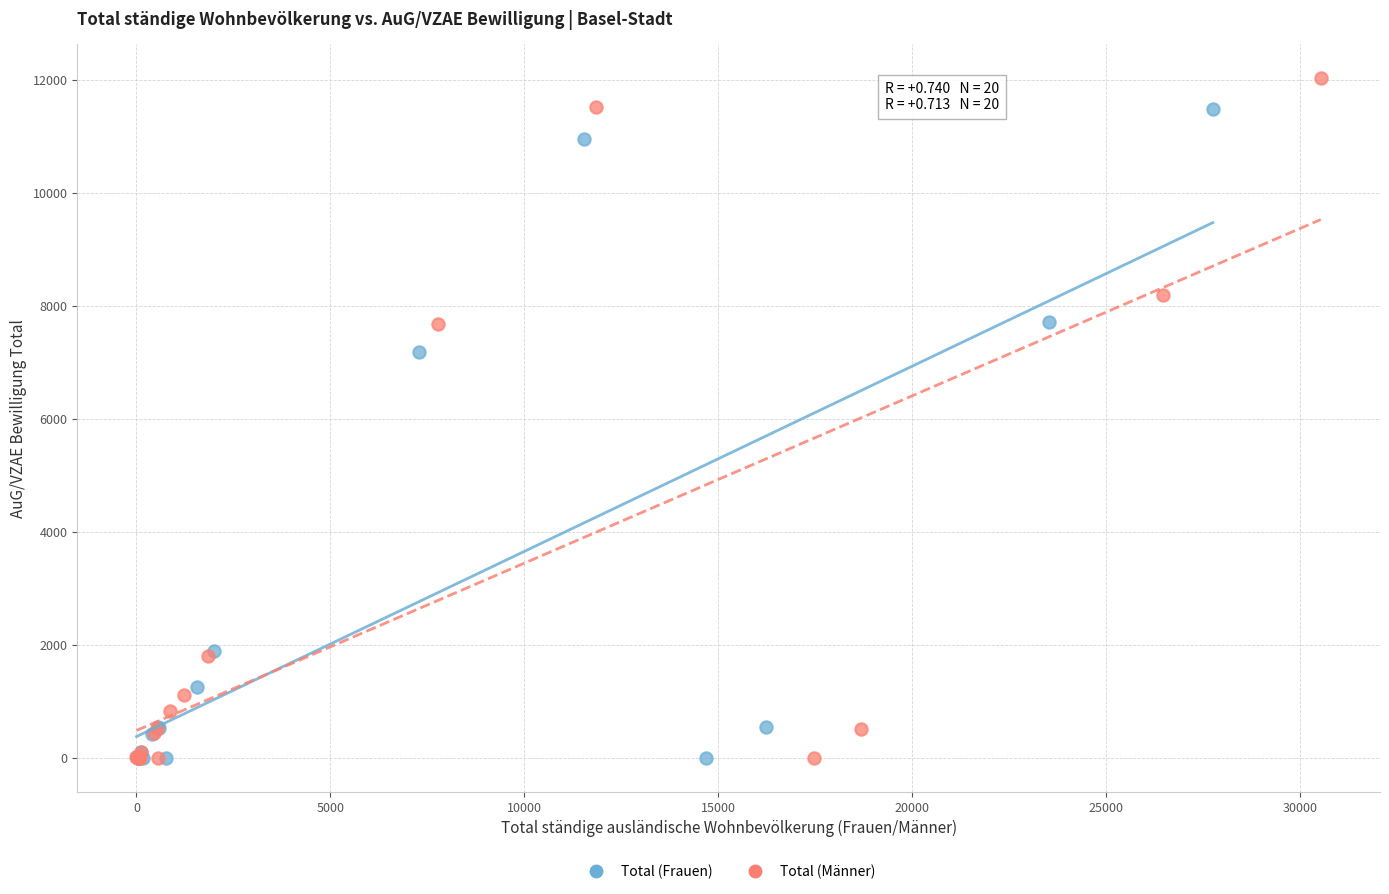

Which series reaches the maximum Y coordinate?

Total (Männer)